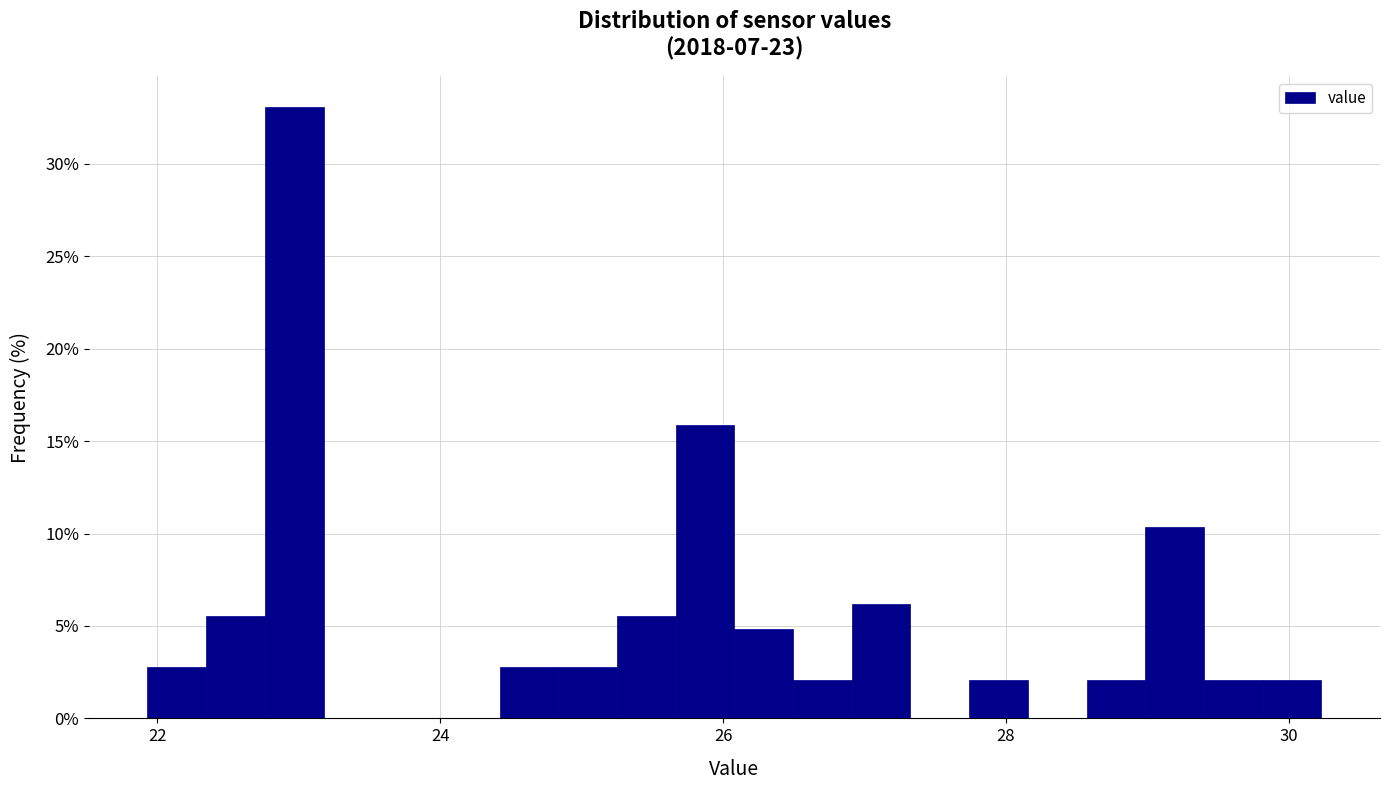

Read against the x-axis, roughly where is the centre of the tallest bar?

23.0